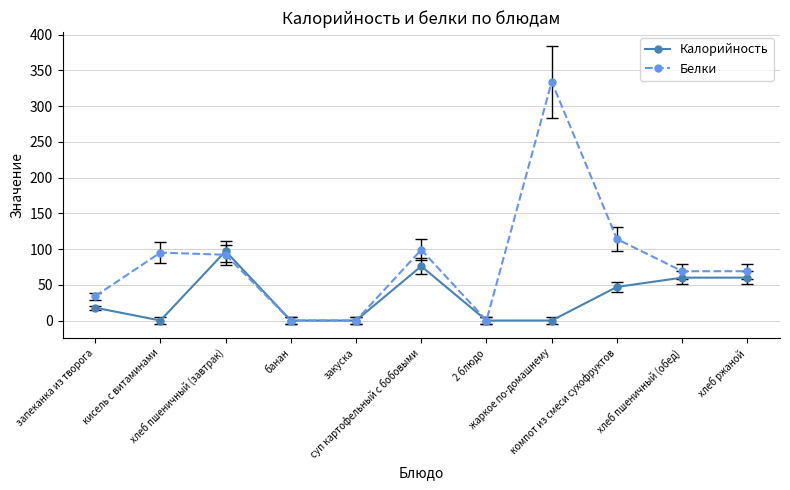

Which series has the largest total across all categories?

Белки